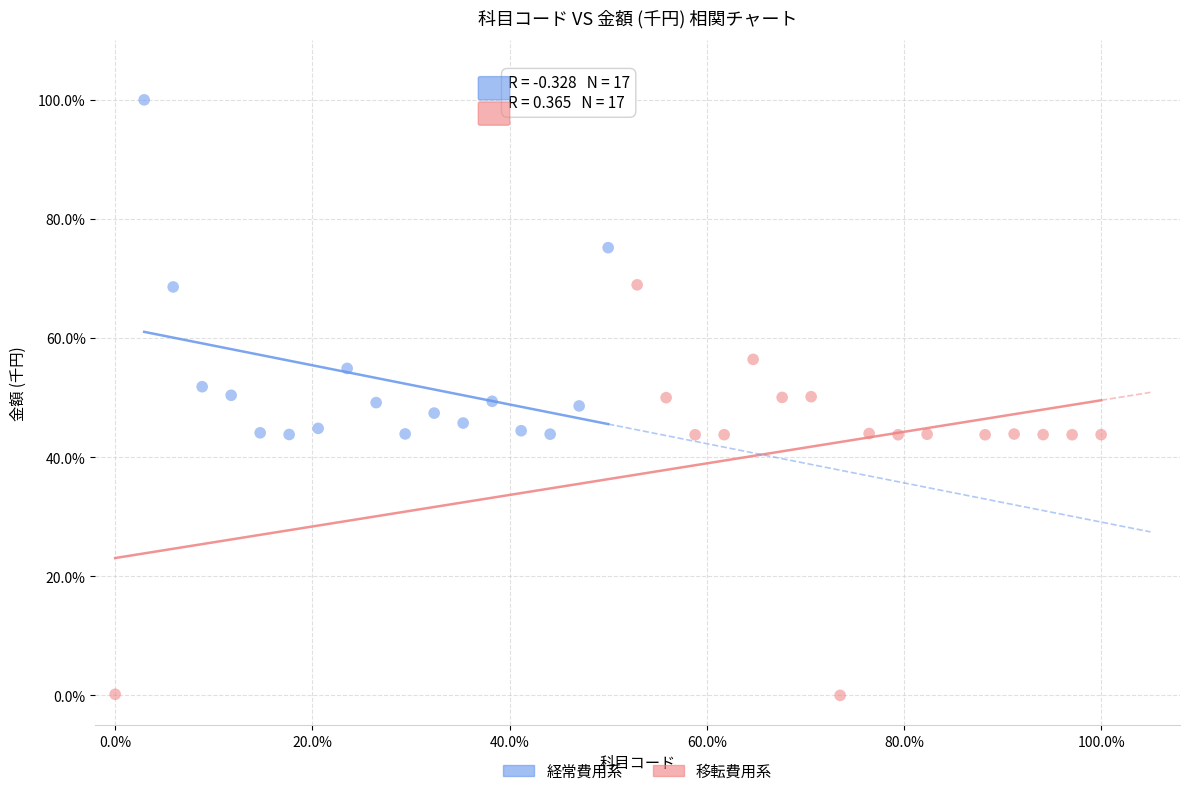

Which series has the largest Y range (max minus min)?

移転費用系